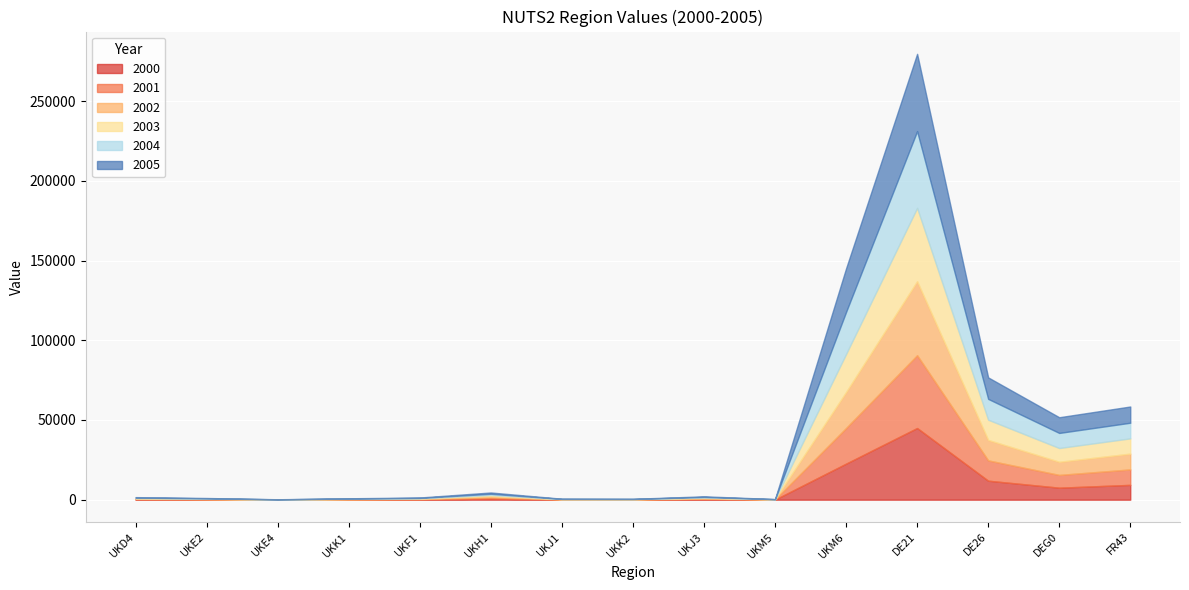

What is the sum of all 2002 values?

102101.2